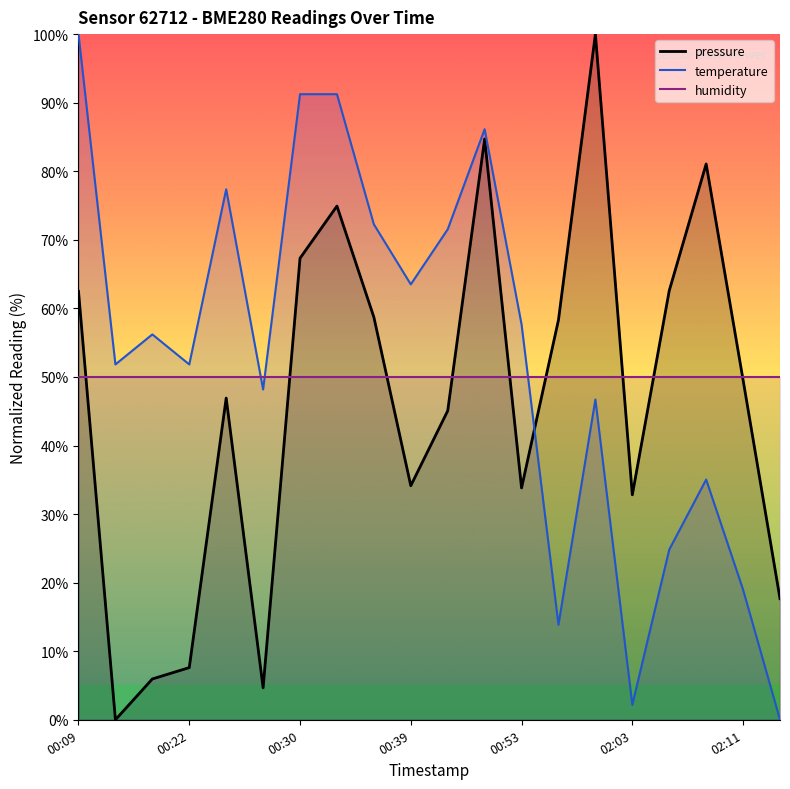

How many interior local valleys does the temperature series have?

6